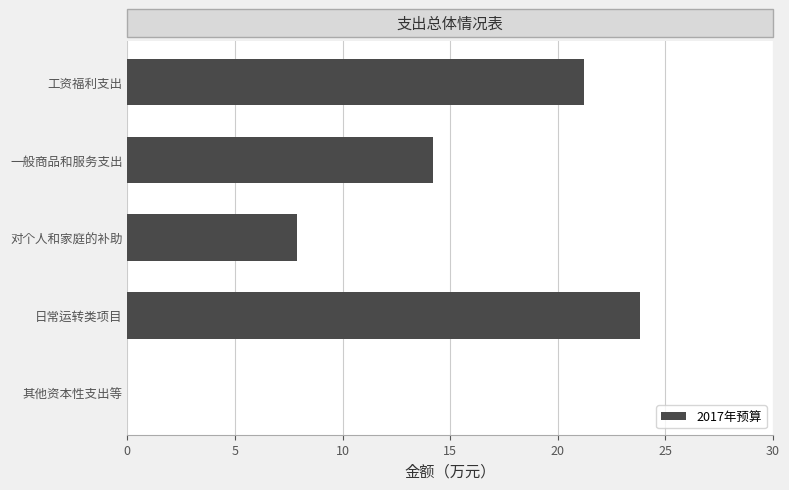

What is the sum of all values?

67.1